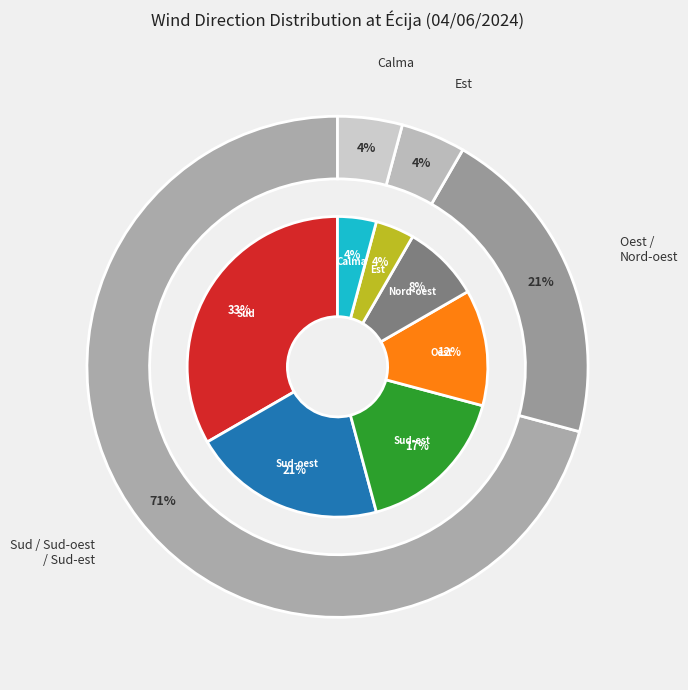

To the nearest percent, what is the combined percentage of Sud and Sud-oest?

54%